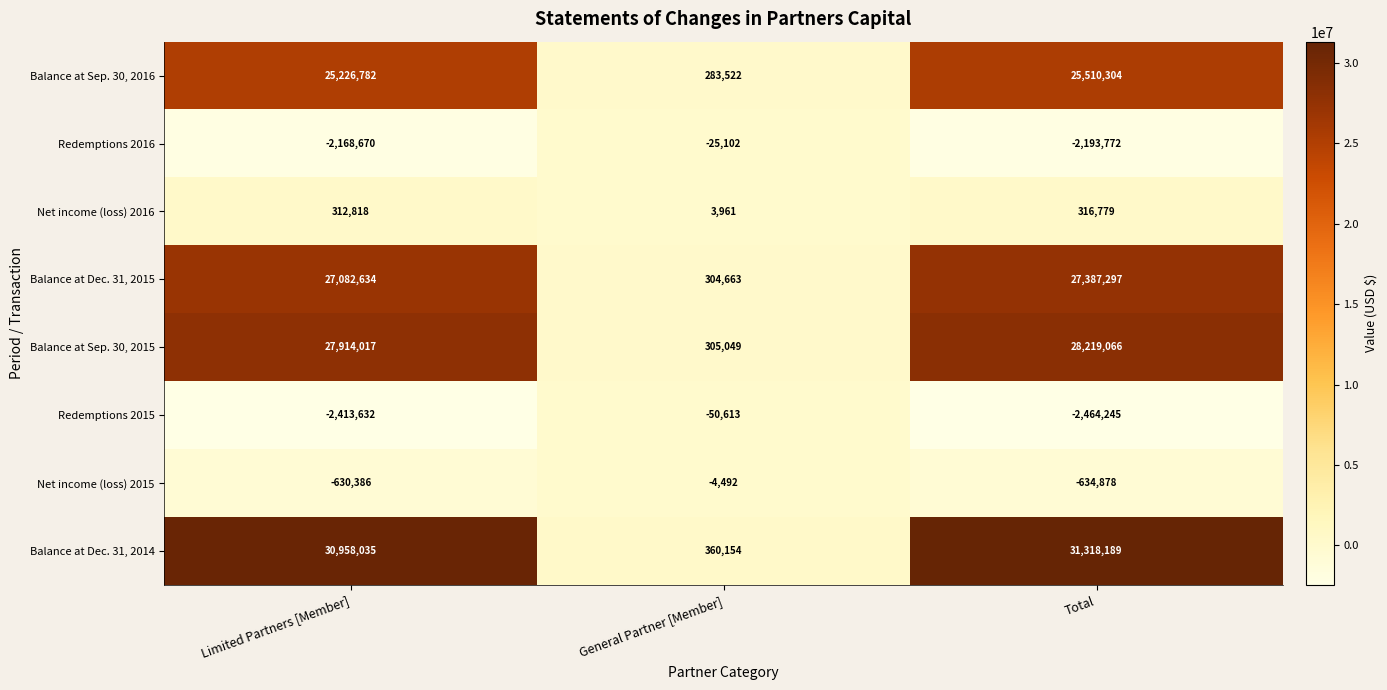

Reading left to right, list all the values displayed in this chart.

Balance at Sep. 30, 2016: 25226782	283522	25510304
Redemptions 2016: -2168670	-25102	-2193772
Net income (loss) 2016: 312818	3961	316779
Balance at Dec. 31, 2015: 27082634	304663	27387297
Balance at Sep. 30, 2015: 27914017	305049	28219066
Redemptions 2015: -2413632	-50613	-2464245
Net income (loss) 2015: -630386	-4492	-634878
Balance at Dec. 31, 2014: 30958035	360154	31318189